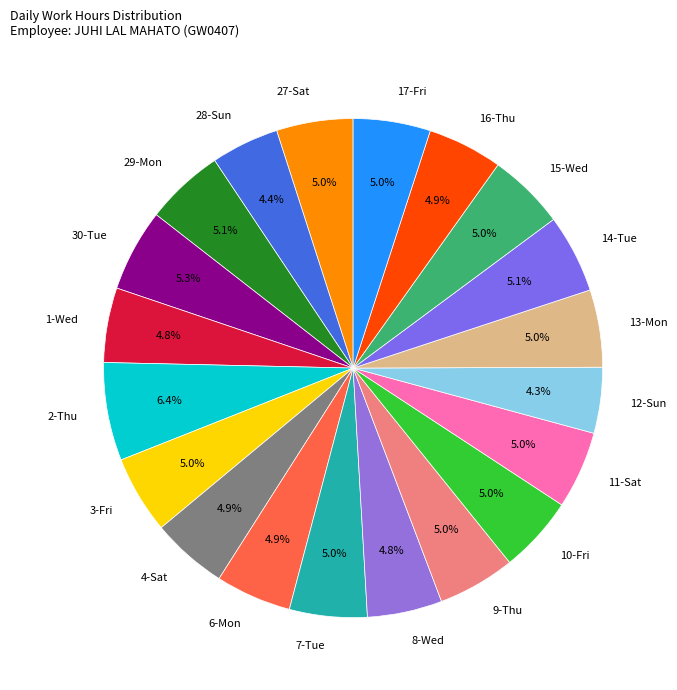

To the nearest percent, what is the difference between the largest and smallest slice percentages?

2%